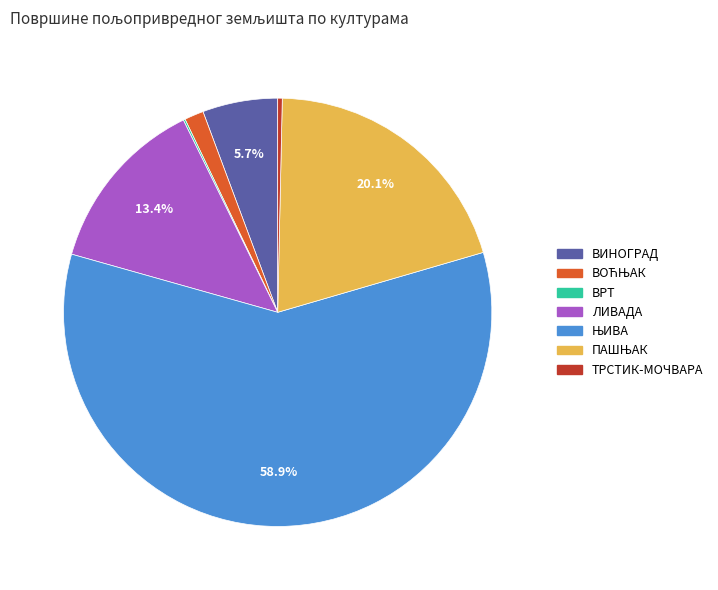

Is there any slice that represents more than half of the pie?

Yes